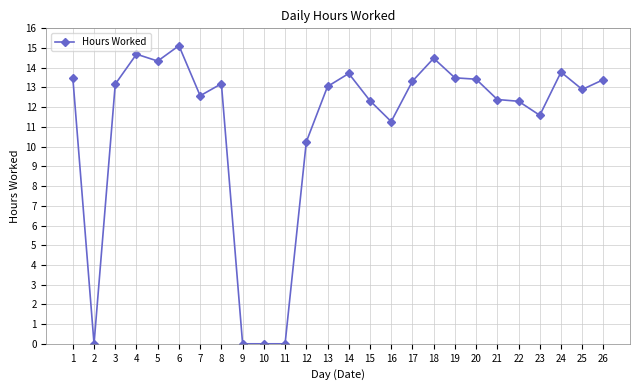

What is the change in value from 2 to 6?

+15.1